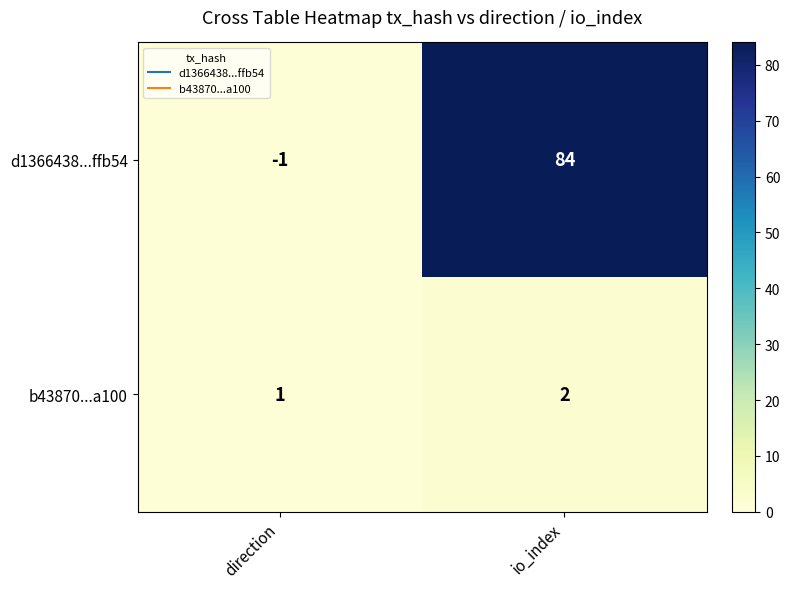

Which series has the largest range (max minus min)?

d1366438...ffb54